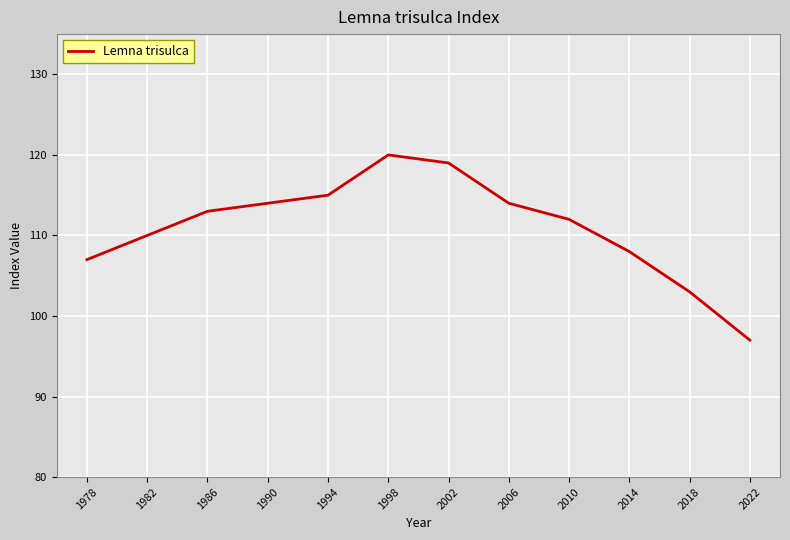

What is the smallest value displayed?

97